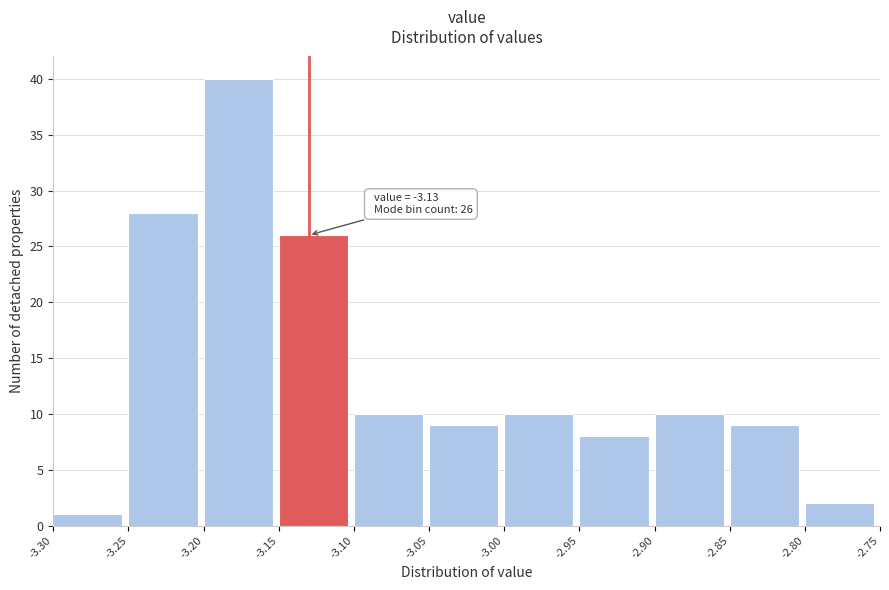

Over which range of the x-axis is the bar tallest?

-3.20 to -3.15